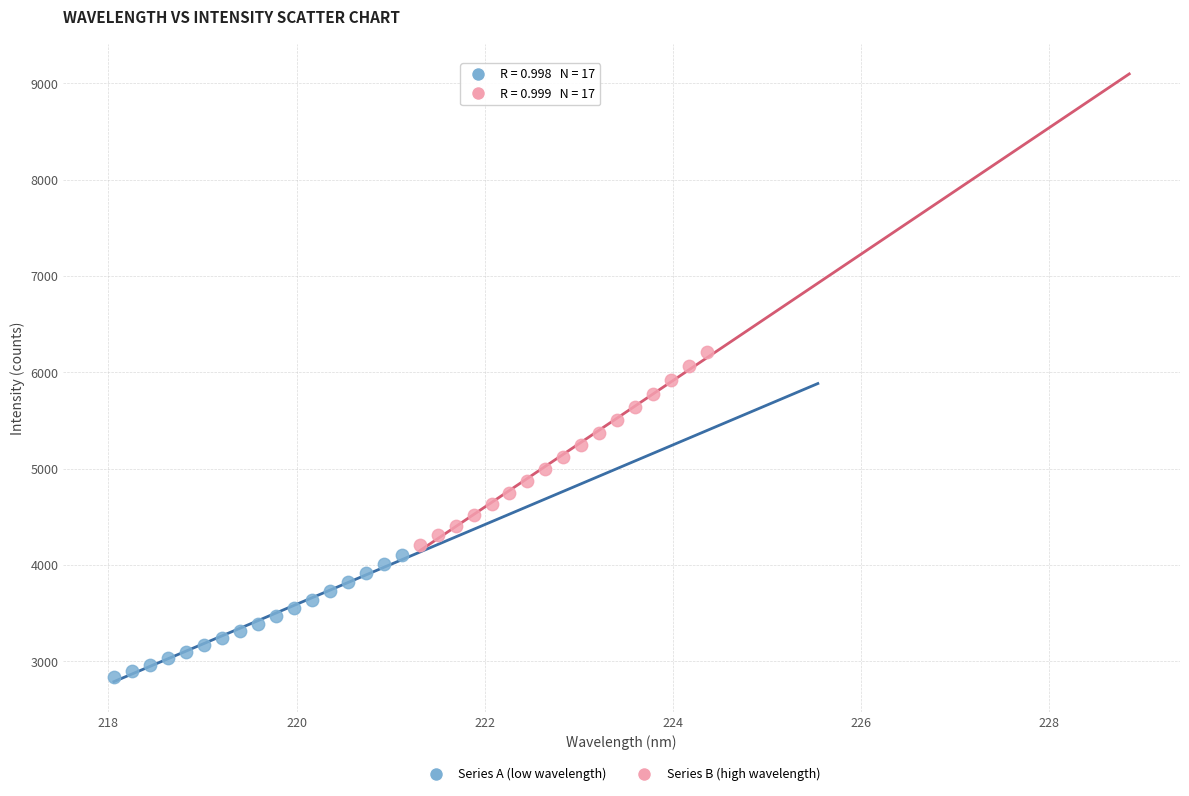

Which series has the widest spread of Y values?

Series B (high wavelength)